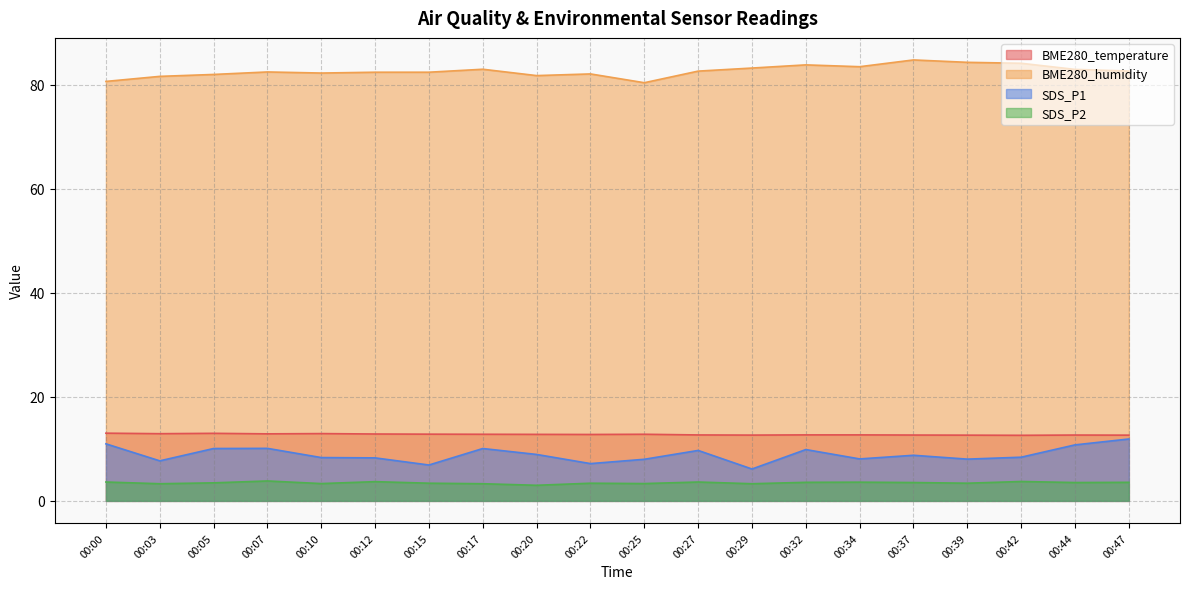

What is the minimum value for SDS_P1?

6.1